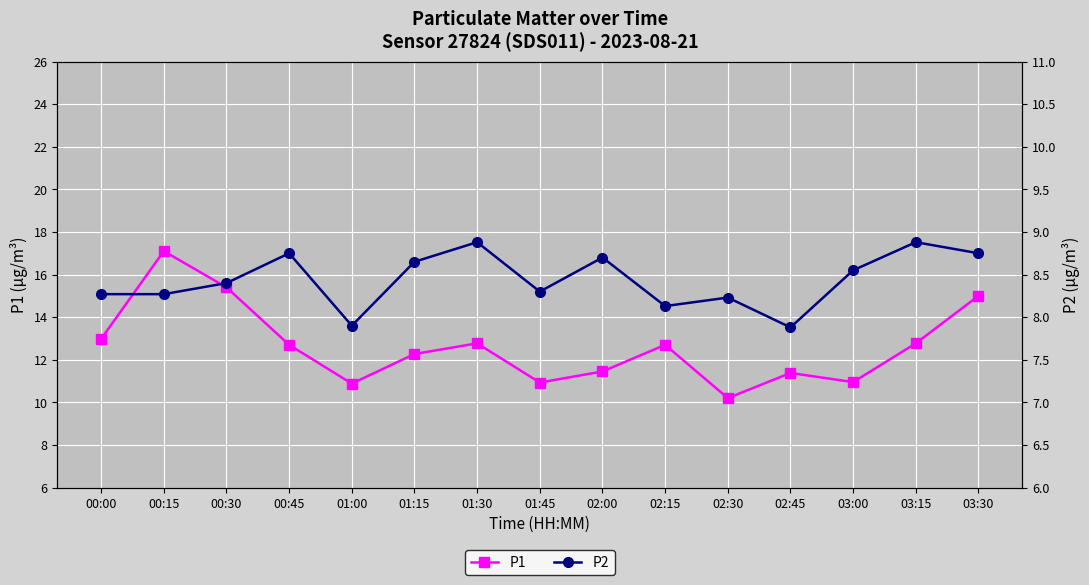

What is the maximum value for P1?

17.1